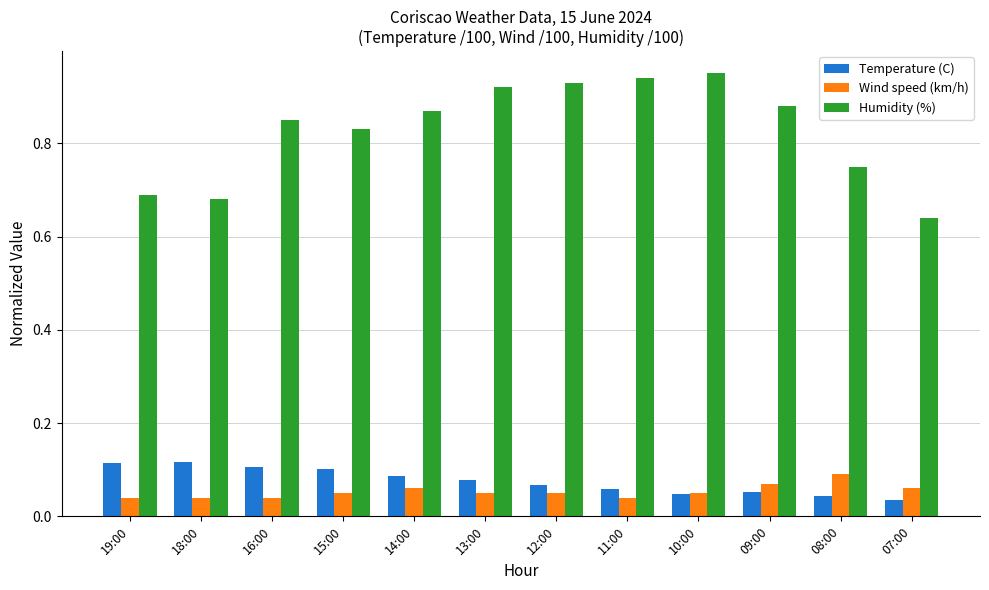

What is the difference between the second highest and minimum values in the Humidity (%) series?

0.3